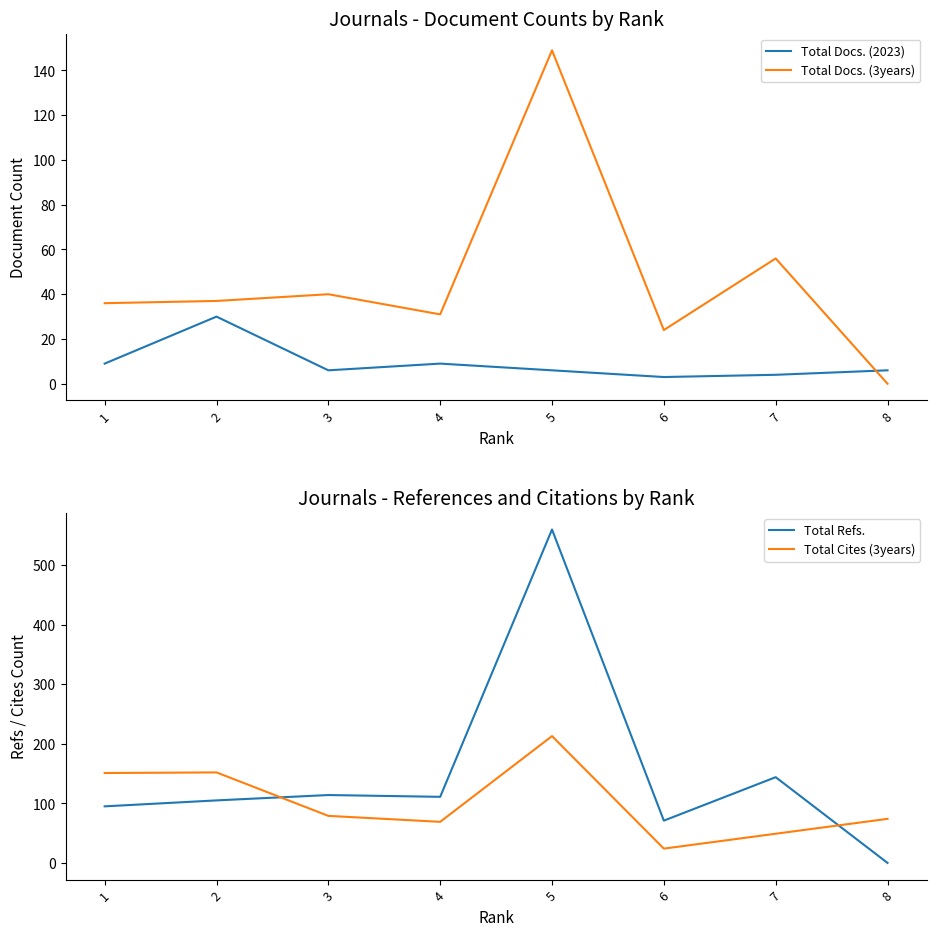

Reading left to right, list all the values displayed in this chart.

Total Docs. (2023): 9	30	6	9	6	3	4	6
Total Docs. (3years): 36	37	40	31	149	24	56	0
Total Refs.: 95	105	114	111	560	71	144	0
Total Cites (3years): 151	152	79	69	213	24	49	74